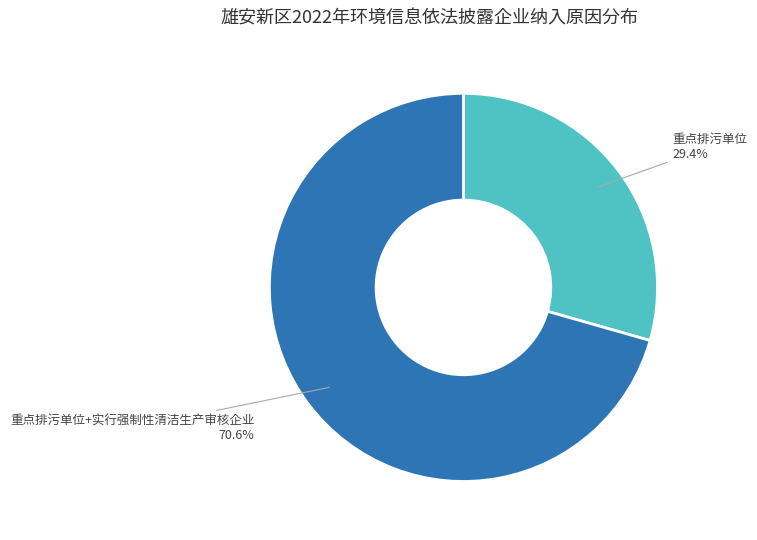

Approximately how many times larger is the value at 重点排污单位 compared to 重点排污单位+实行强制性清洁生产审核企业?

0.4